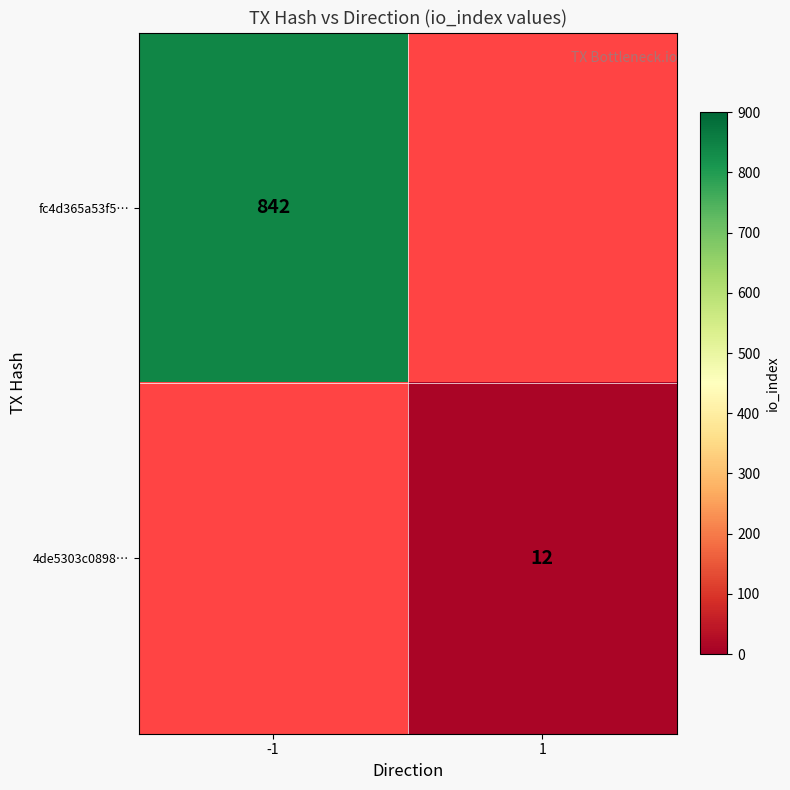

The fc4d365a53f5… series shows 842 at -1. True or false?

True